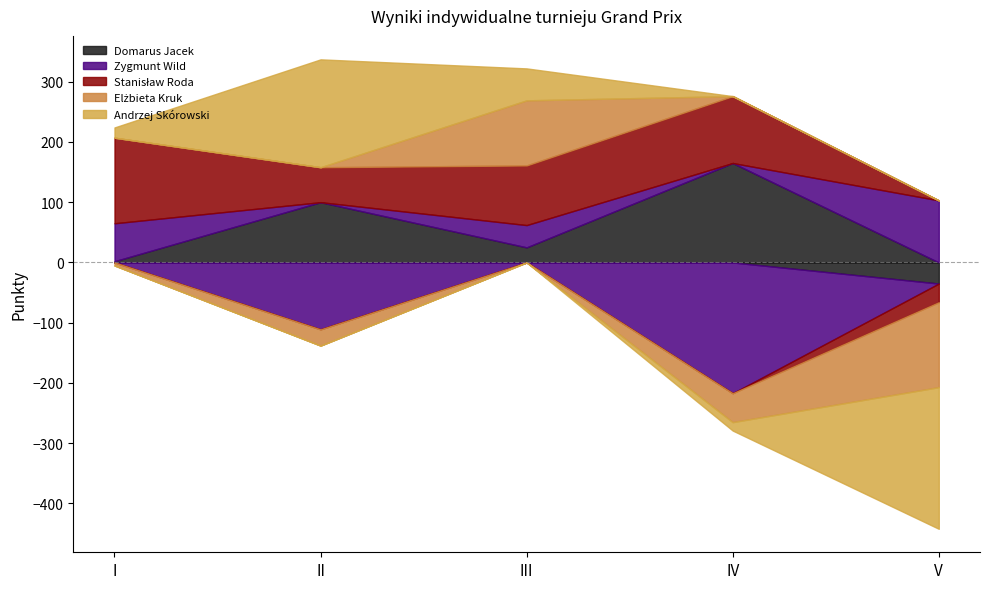

What is the difference between the maximum and minimum values in the Andrzej Skórowski series?

414